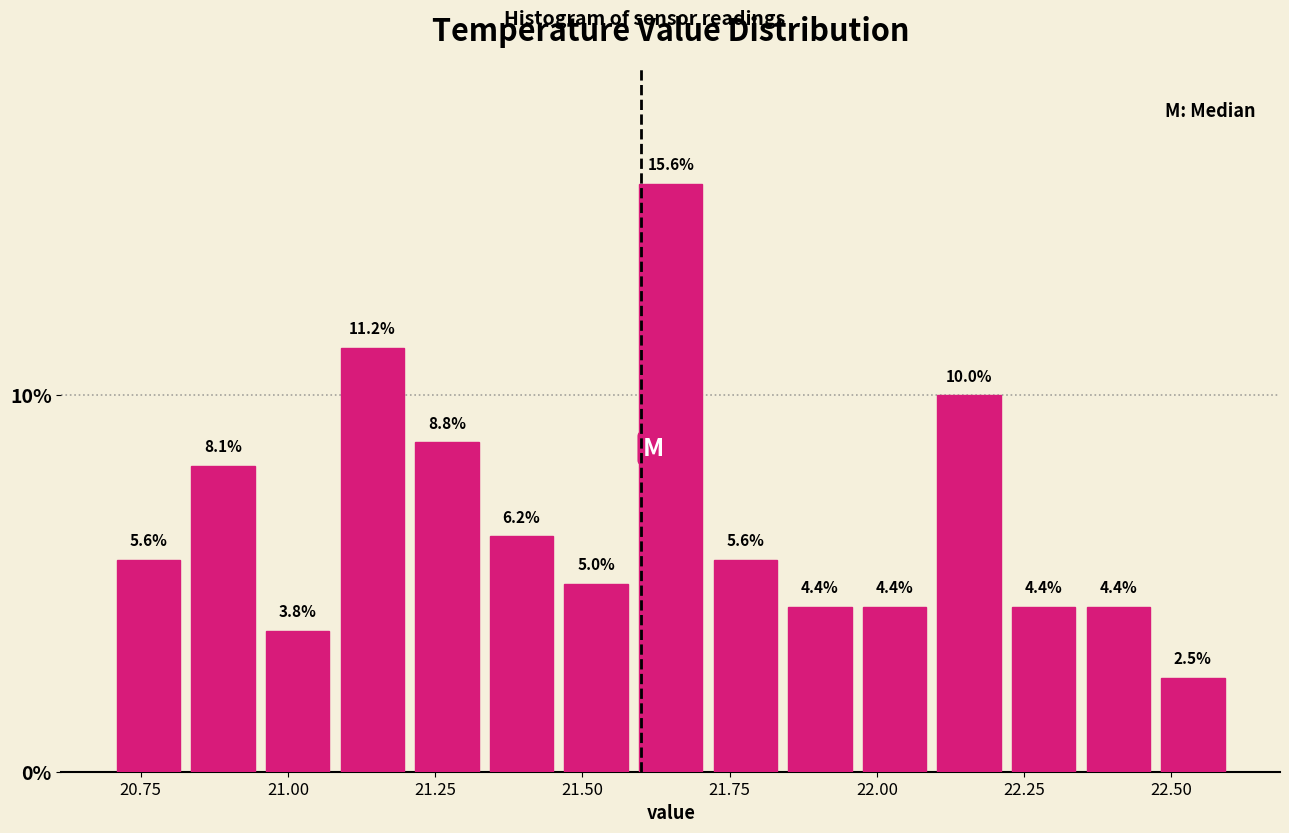

Around what value on the x-axis is the tallest bar? Give the approximate position of its centre, as read against the axis.

21.65